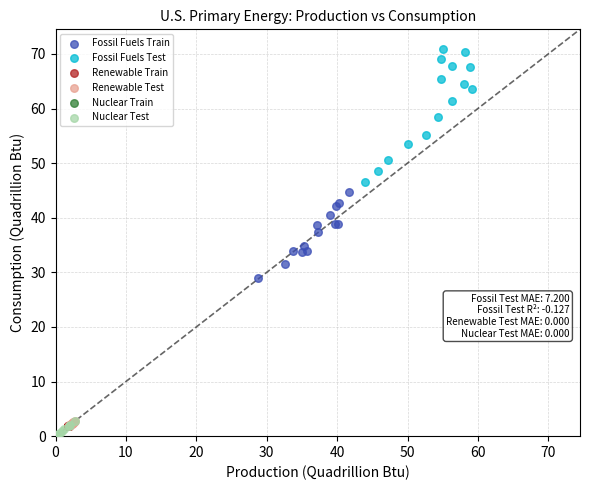

Which series reaches the maximum Y coordinate?

Fossil Fuels Test